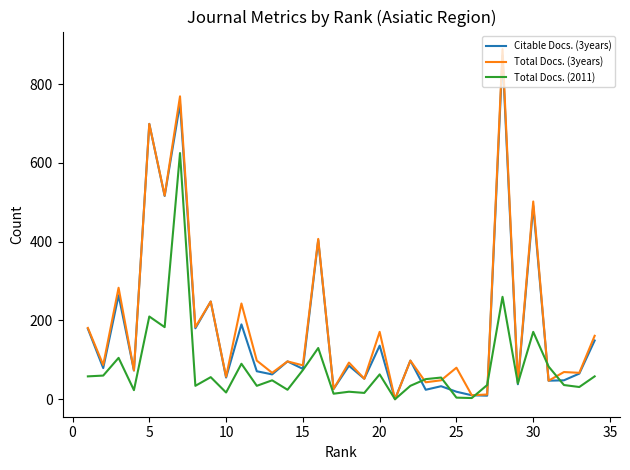

Which series has the largest range (max minus min)?

Total Docs. (3years)